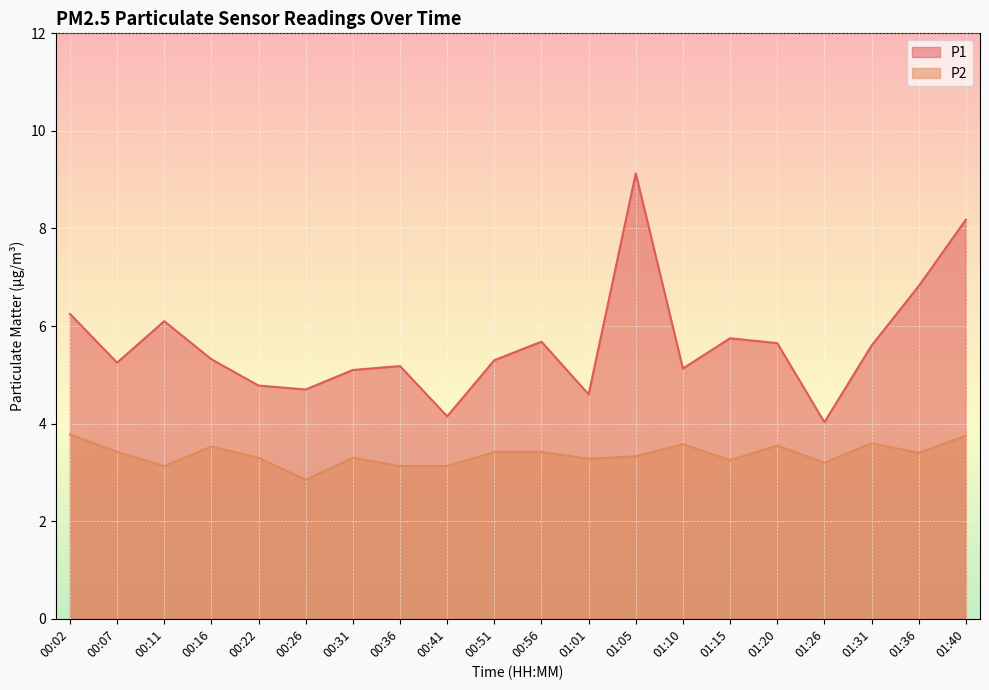

Rank the series by their average value, from highest to lowest.

P1, P2